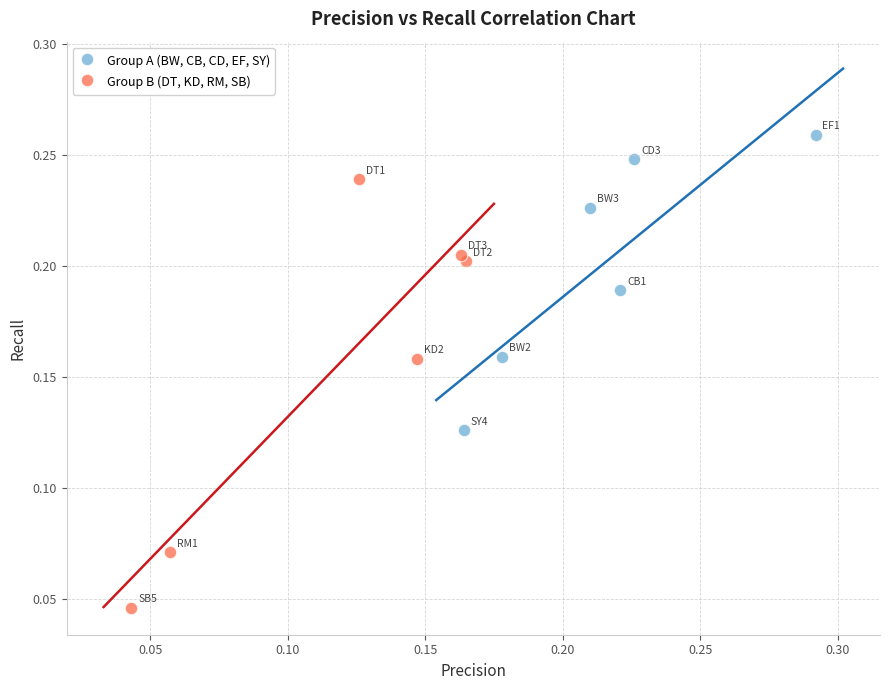

Which series has the largest Y range (max minus min)?

Group B (DT, KD, RM, SB)